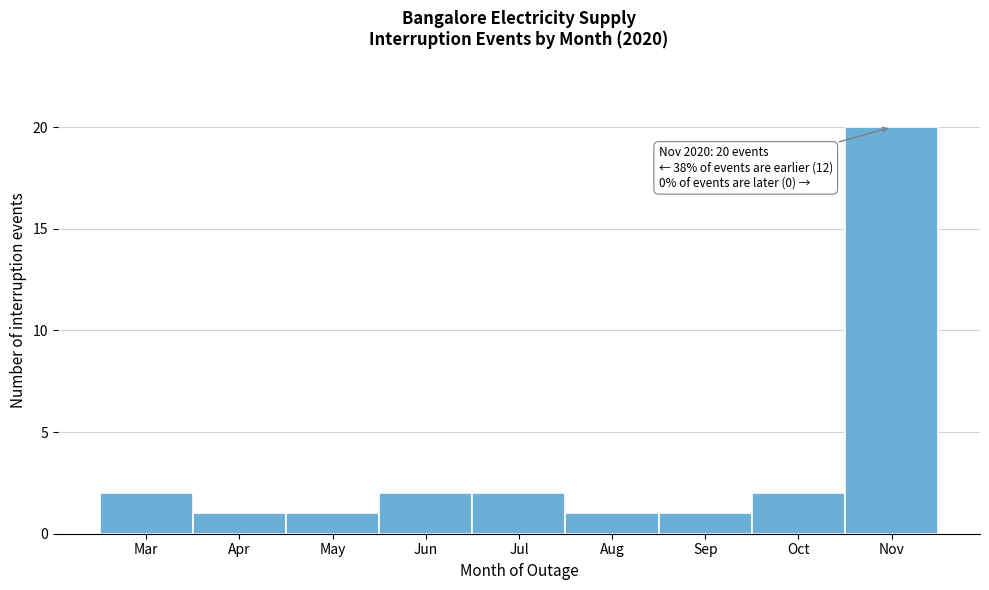

Reading left to right, list all the values displayed in this chart.

Mar=2	Apr=1	May=1	Jun=2	Jul=2	Aug=1	Sep=1	Oct=2	Nov=20